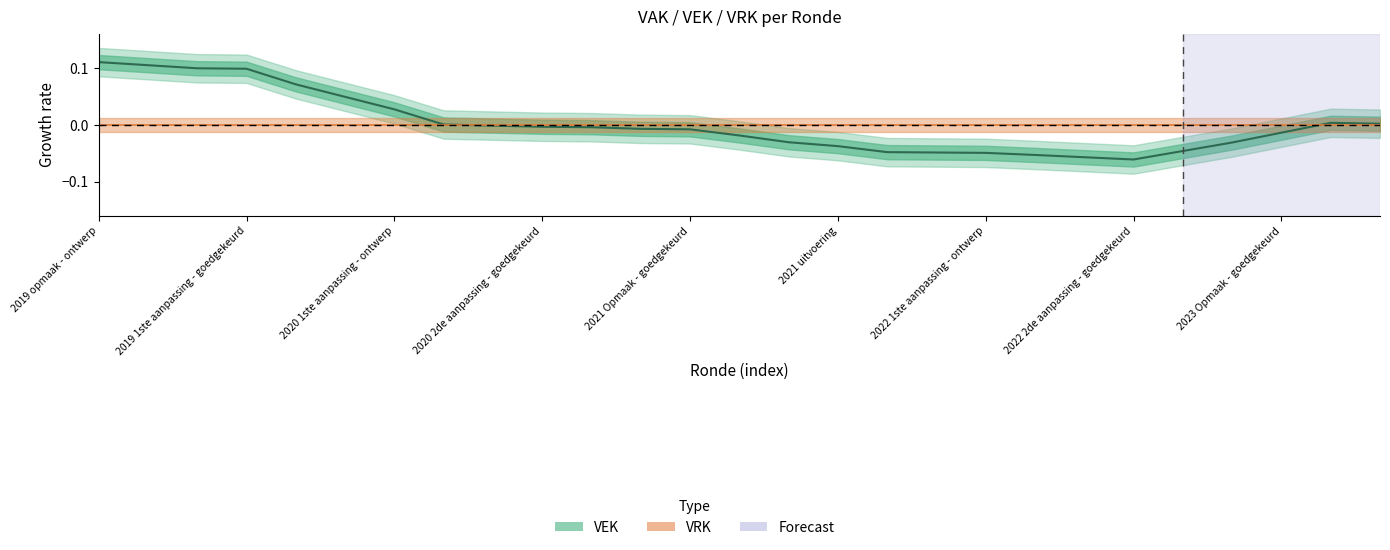

How many lines are shown in the chart?

2